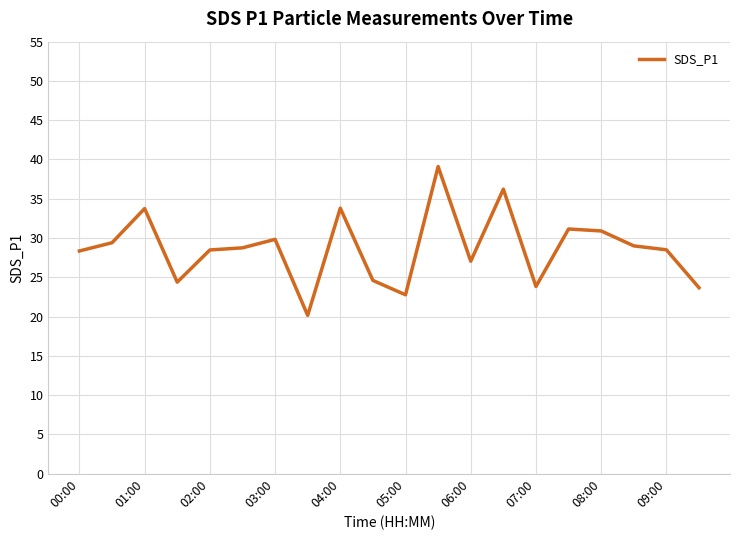

What is the greatest value displayed?

39.1